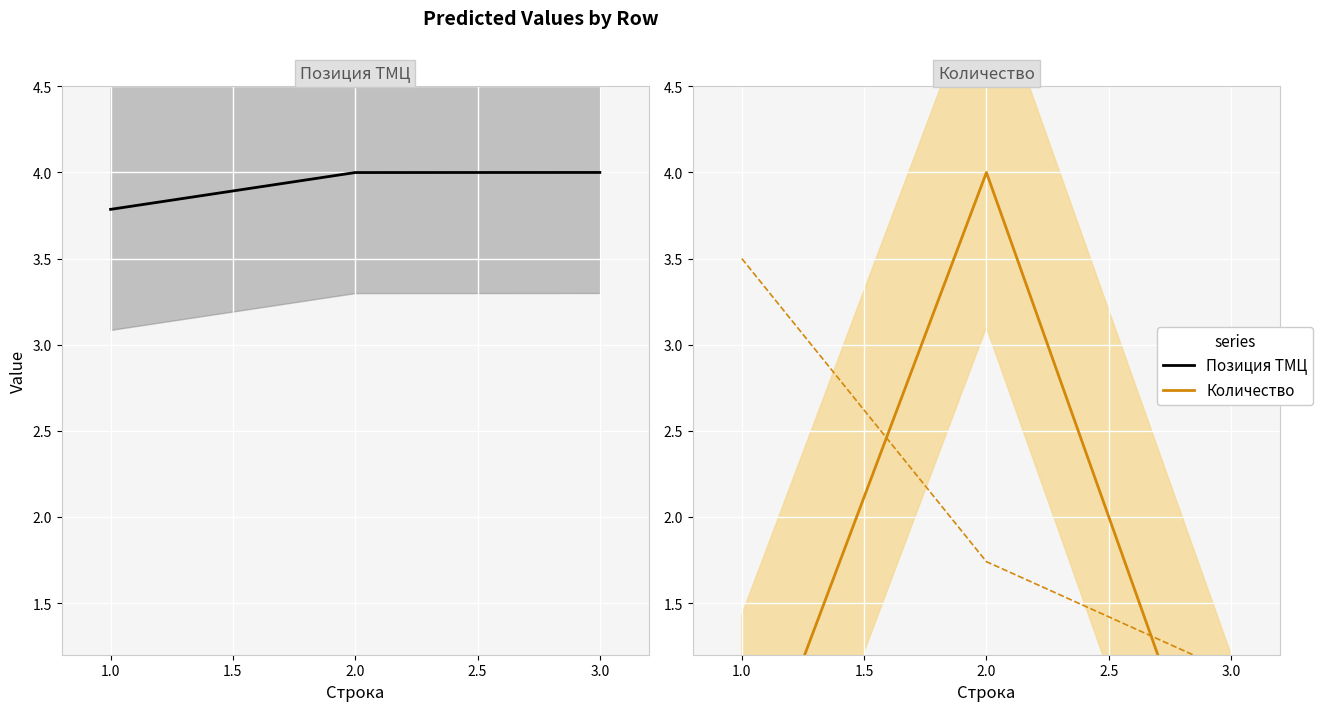

At how many categories does at least one series exceed 0?

3